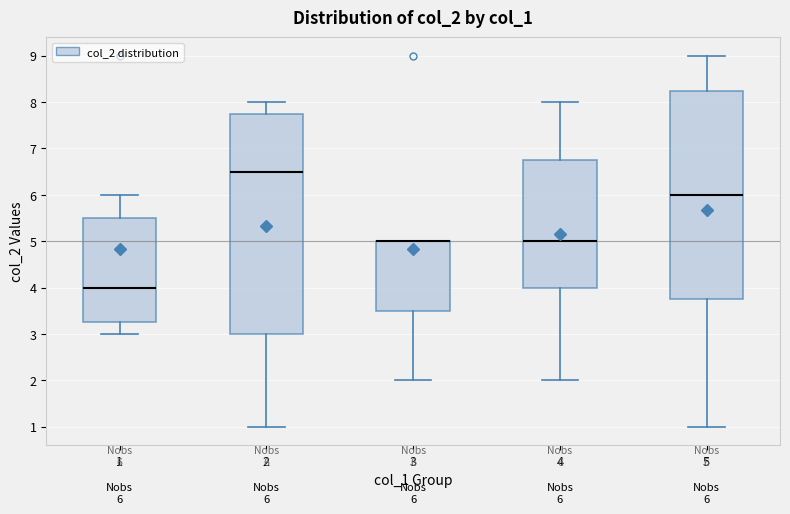

Comparing the boxes themselves (not the whiskers), which one is the tallest?

2